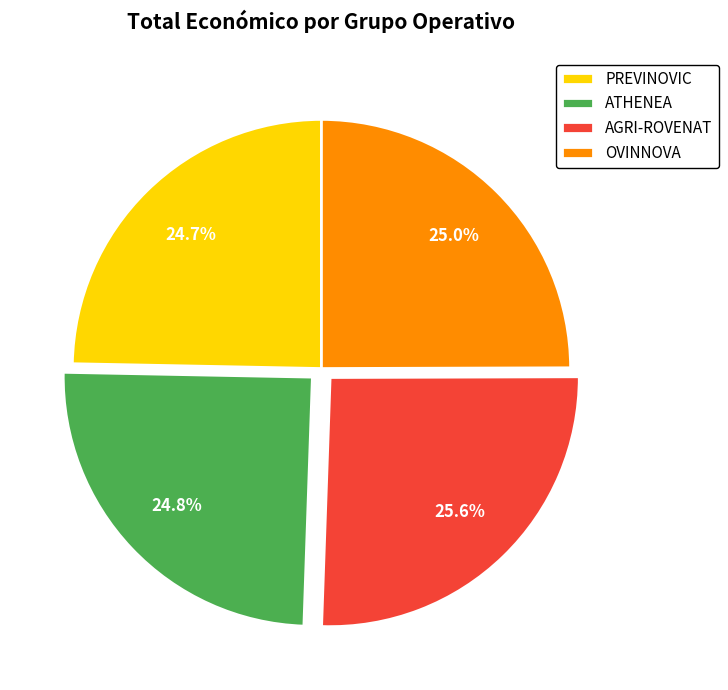

Approximately how many times larger is the value at OVINNOVA compared to AGRI-ROVENAT?

1.0